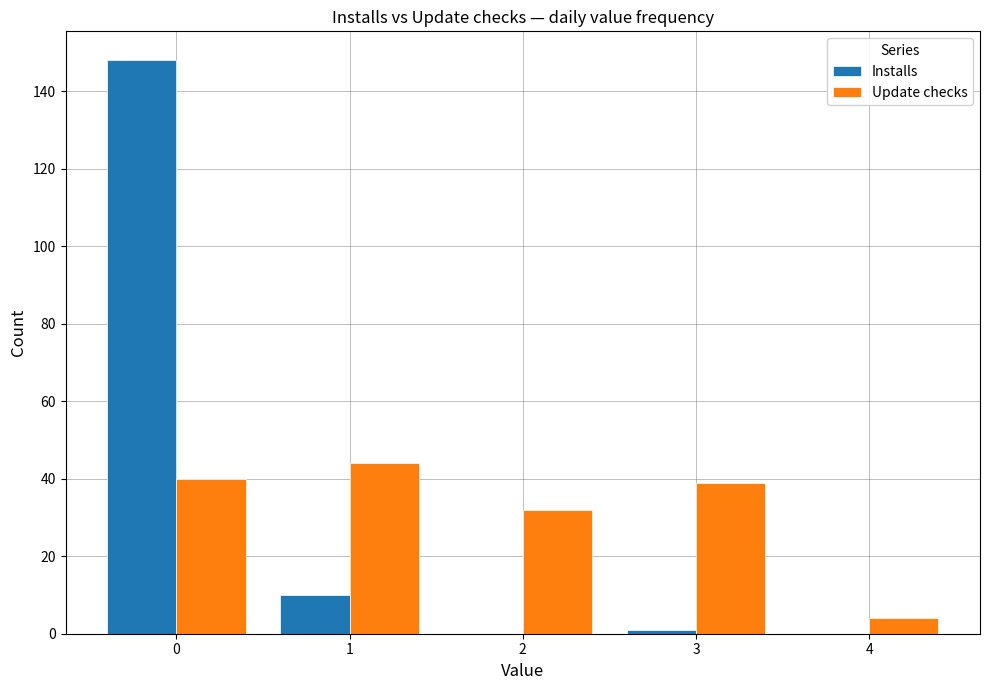

What are all the series names shown in the legend?

Installs, Update checks